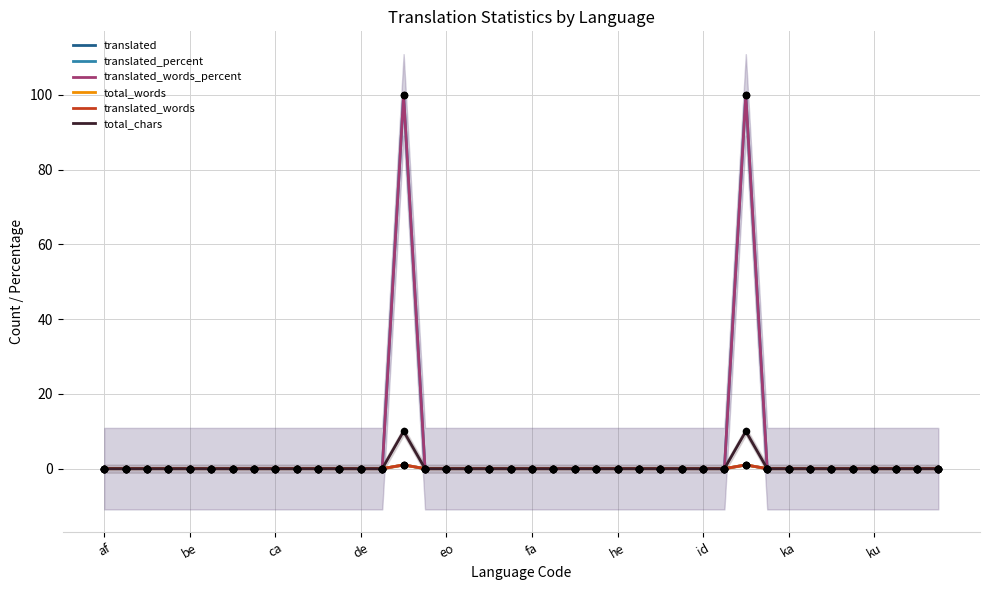

Which series reaches the minimum Y coordinate?

translated